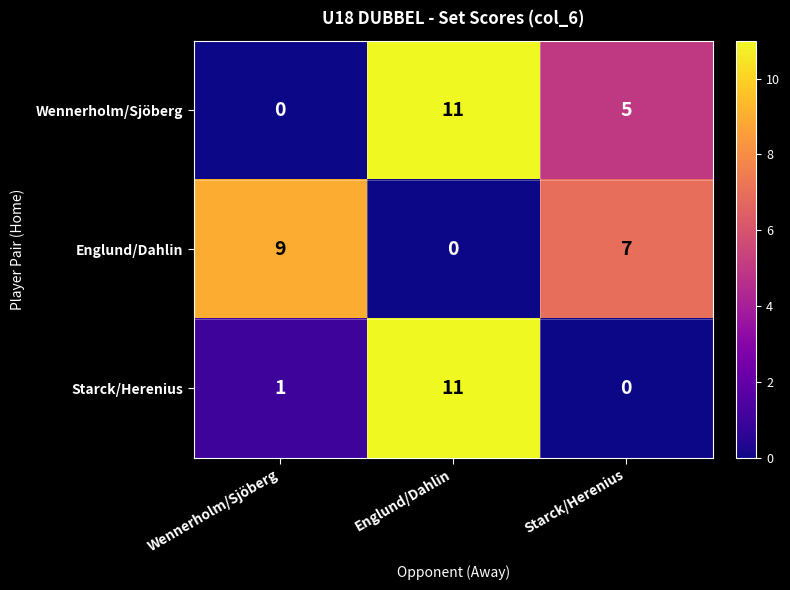

At how many categories does at least one series exceed 0?

3